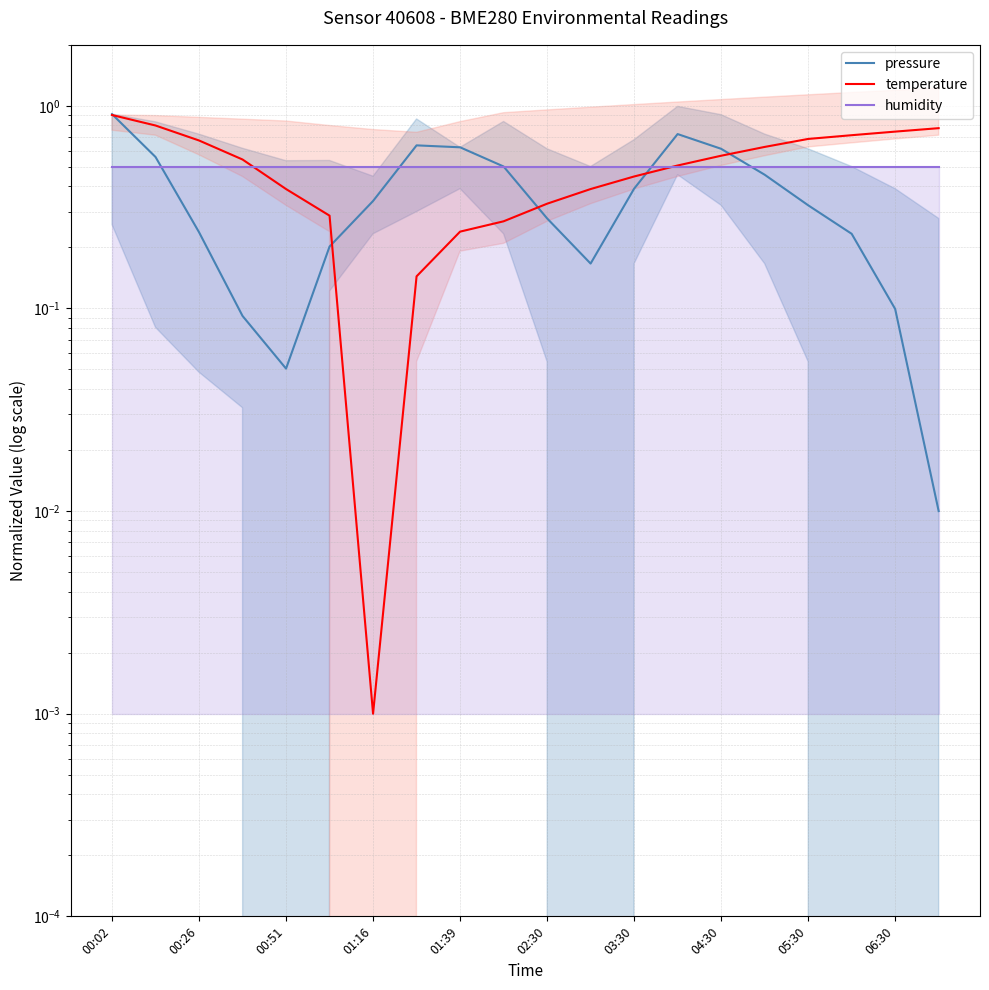

What is the sum of the temperature values at 04:30 and 06:30?

1.3